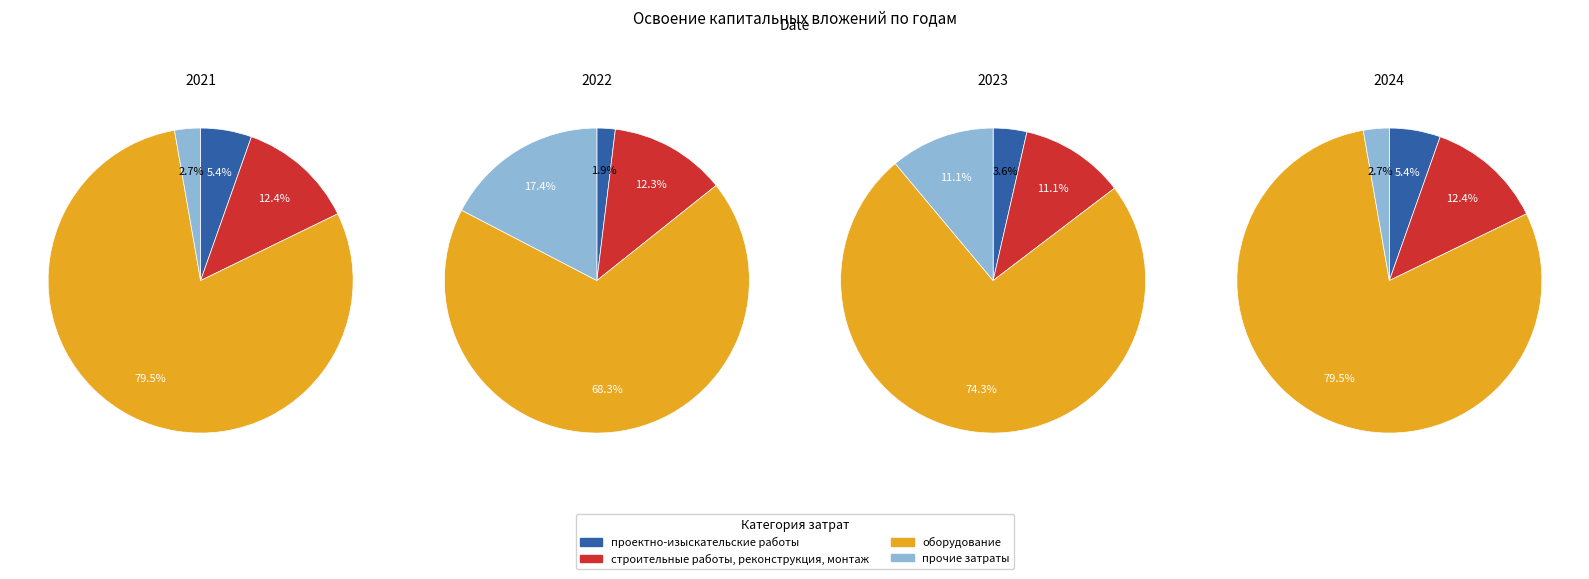

What percentage is the прочие затраты slice, to the nearest percent?

17%